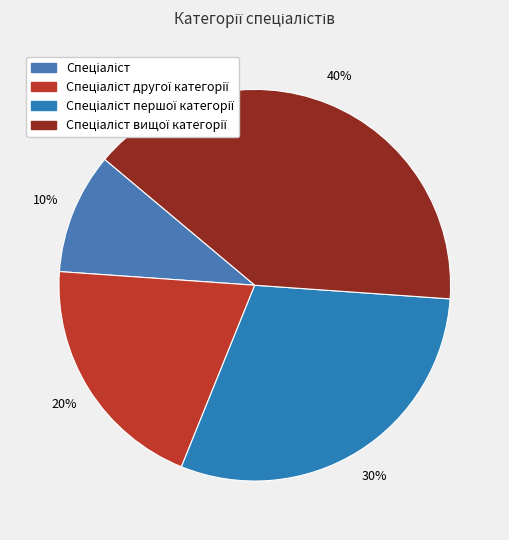

Combined, what portion of the pie is Спеціаліст вищої категорії and Спеціаліст?

50.0%